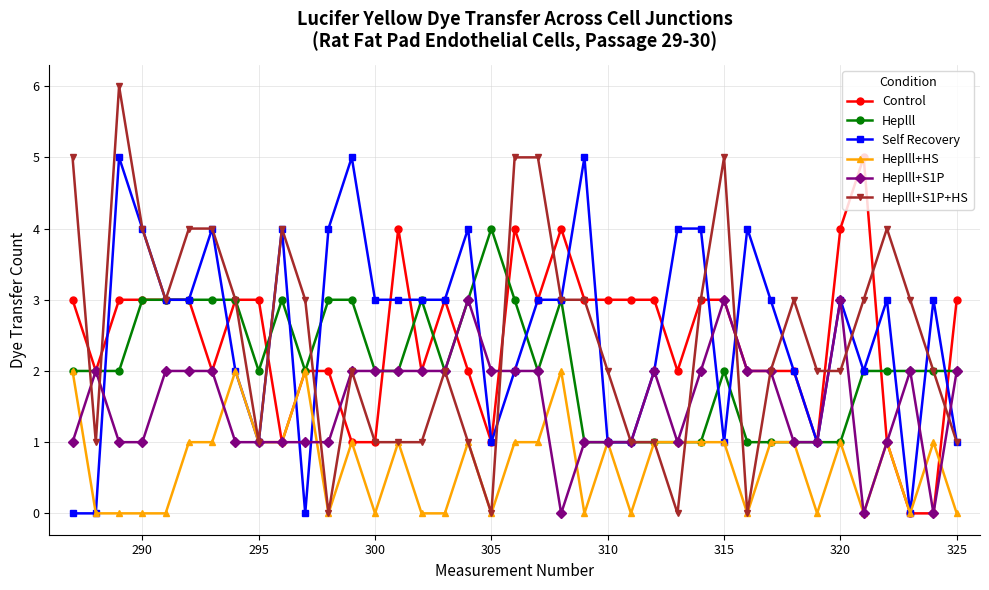

Which series has the widest spread of values?

Heplll+S1P+HS